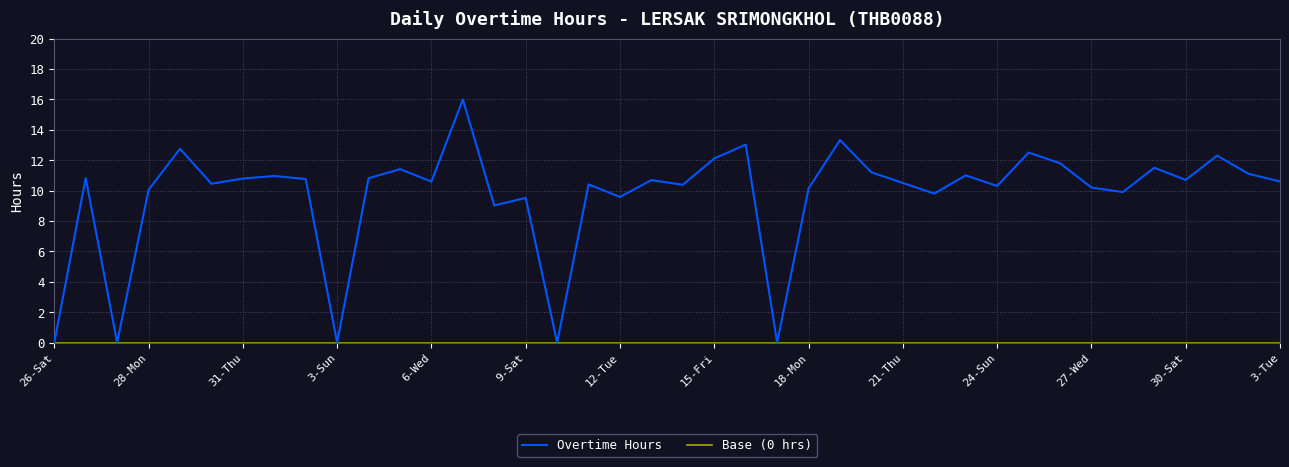

True or false: Overtime Hours has more than 2 interior local peaks.

True